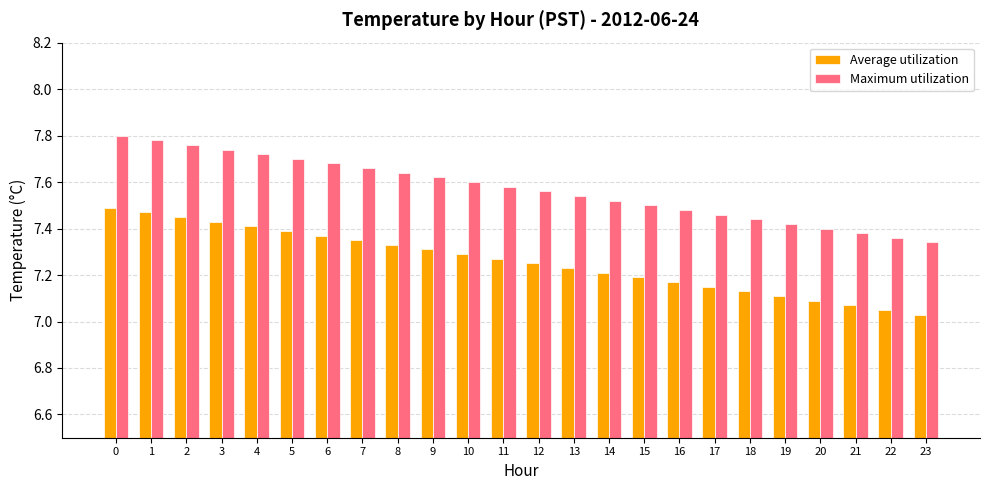

Which category has the lowest value in the Maximum utilization series?

23